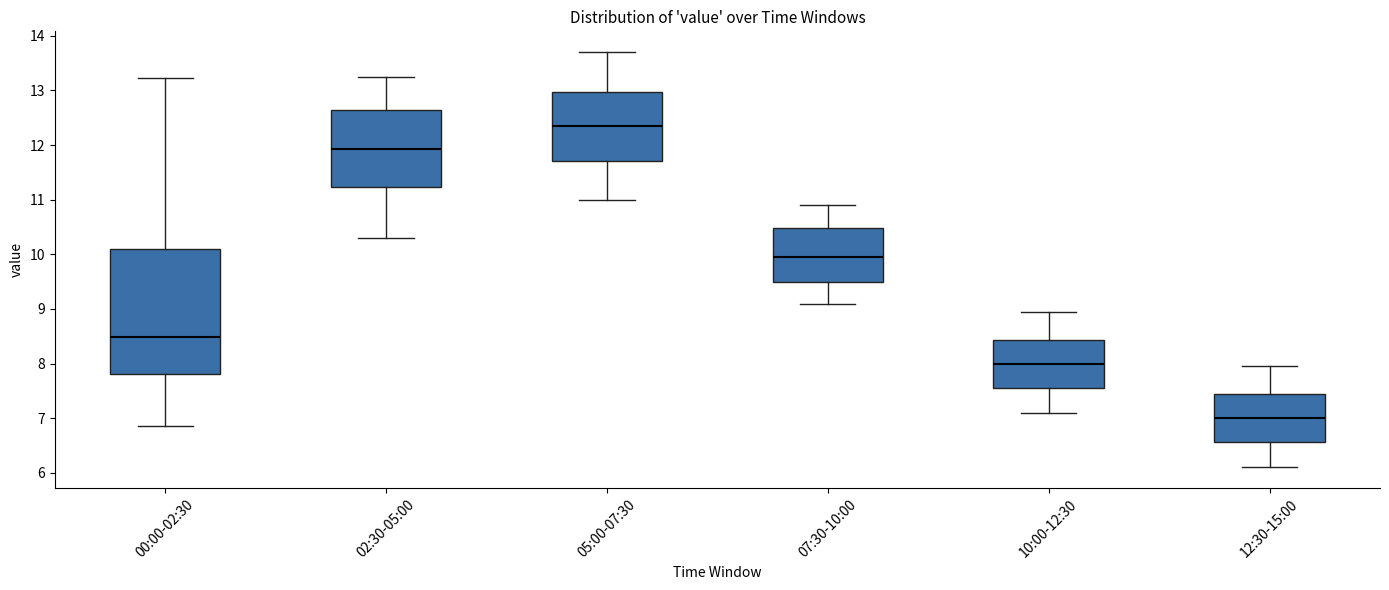

Where does the lower whisker of the box for 05:00-07:30 end on the y-axis? The values are not printed on the chart, so give them approximately, as read against the axis.

11.0